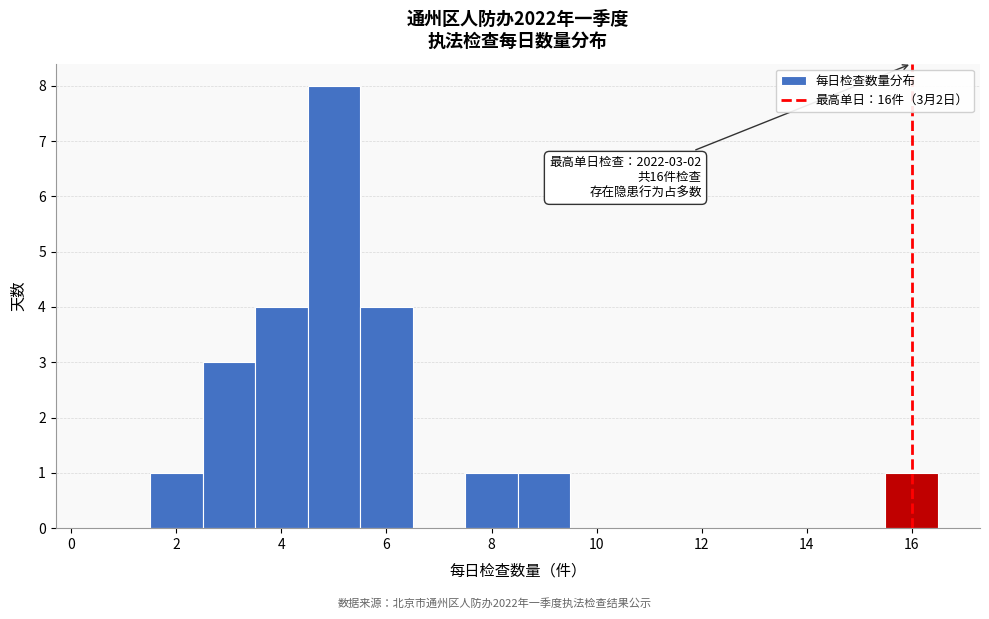

Over which range of the x-axis is the bar tallest?

4.5 to 5.5